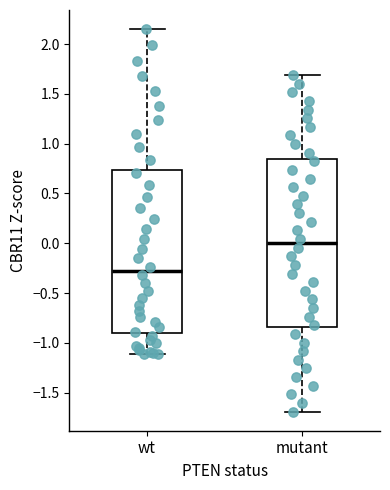

Where does the upper whisker of the box for wt end on the y-axis? The values are not printed on the chart, so give them approximately, as read against the axis.

2.15